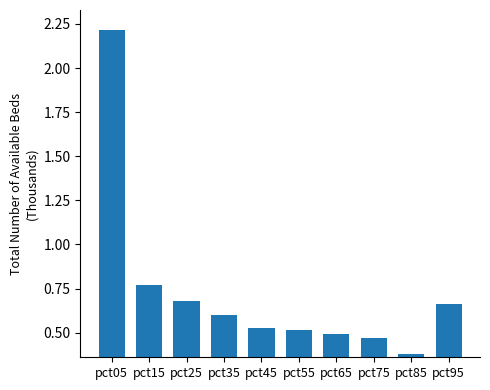

The chart shows a value of 0.7 at pct85. True or false?

False